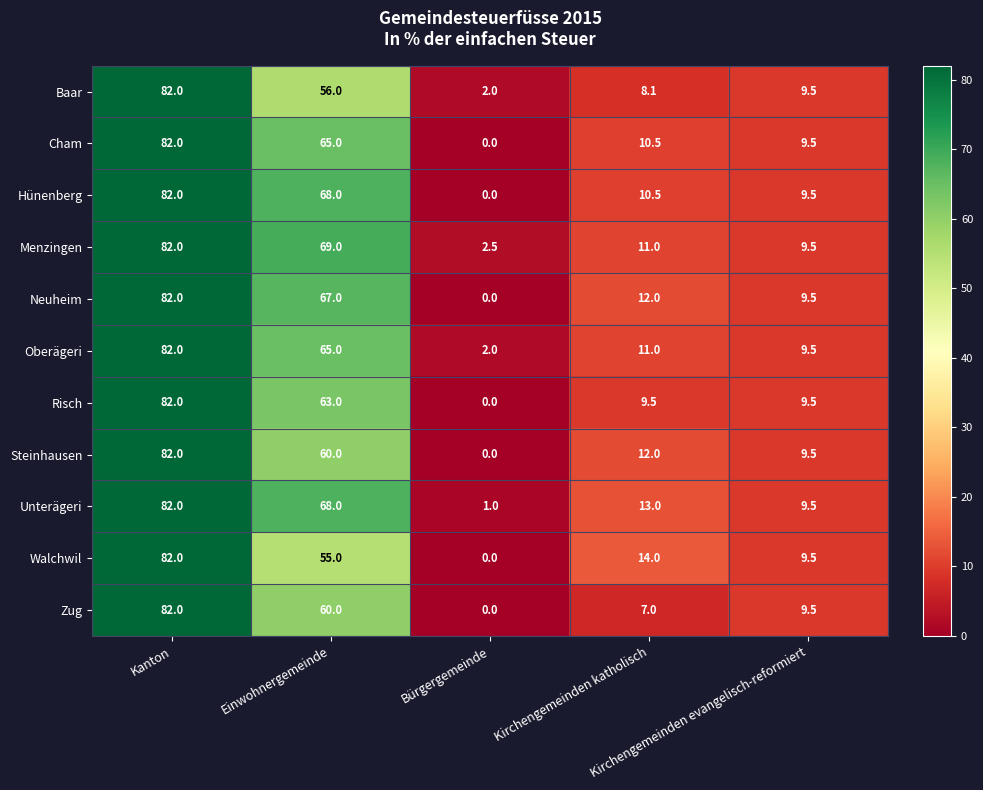

What is the maximum value shown in the chart?

82.0